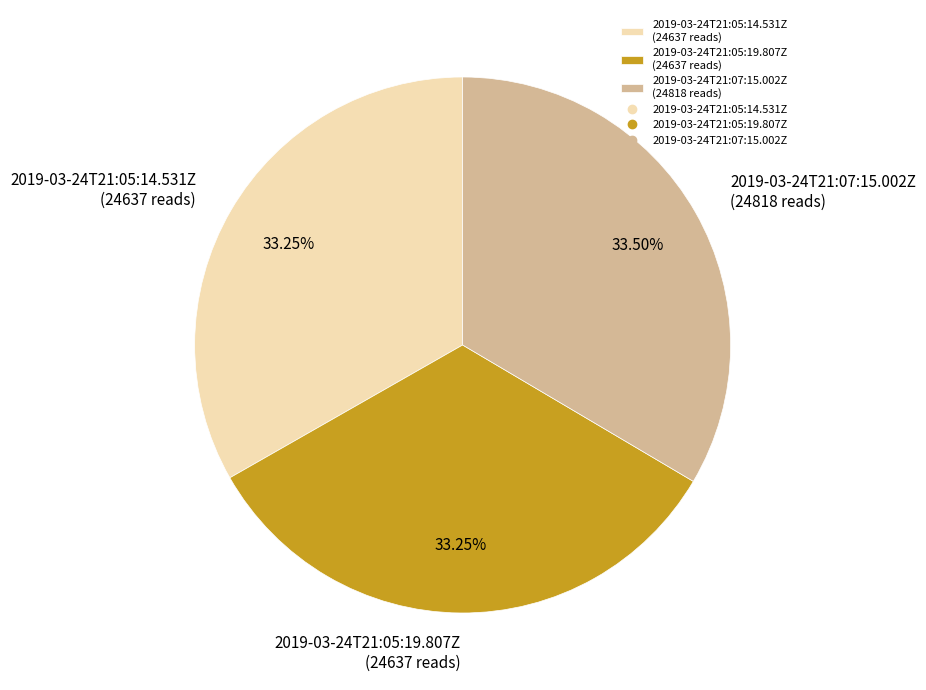

Count the number of slices in the pie.

3